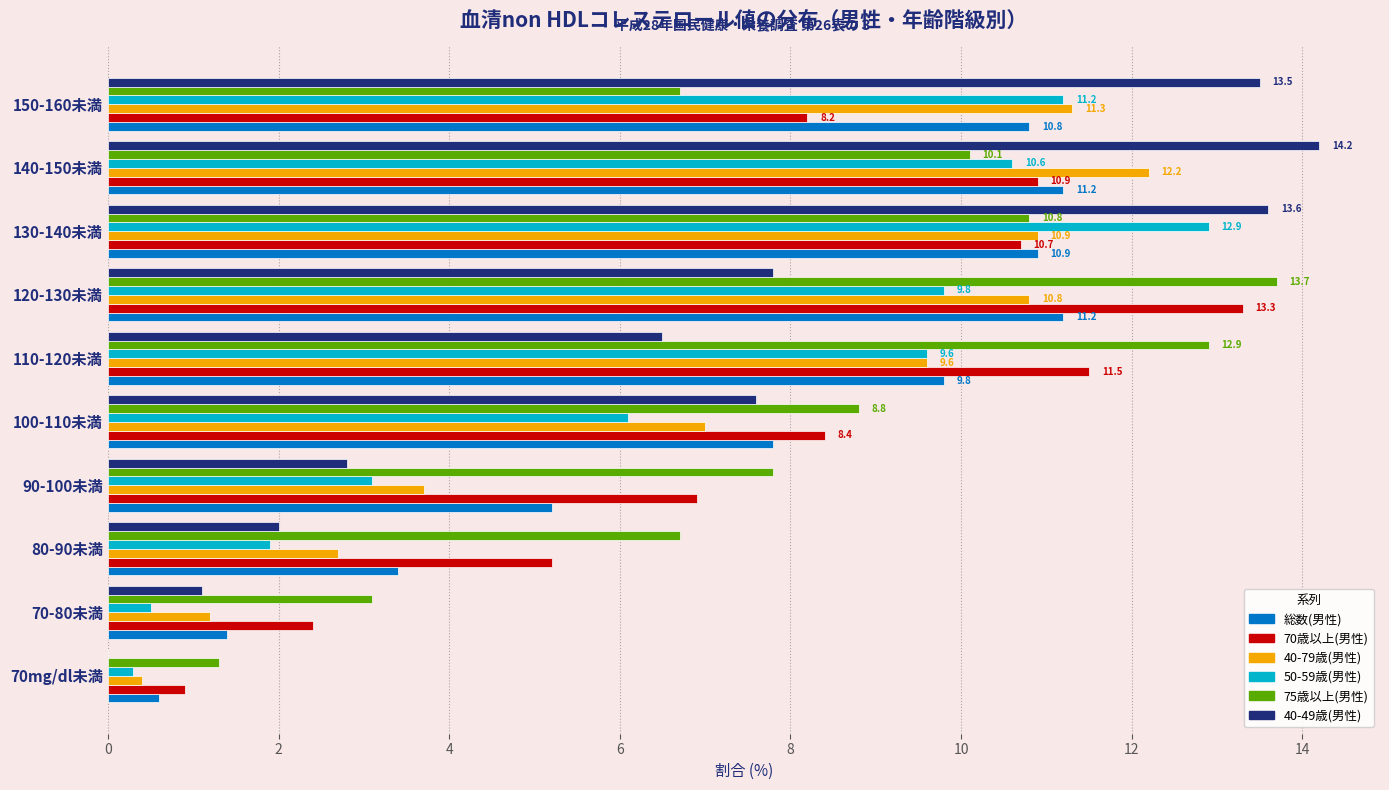

The 総数(男性) series shows 5.2 at 90-100未満. True or false?

True